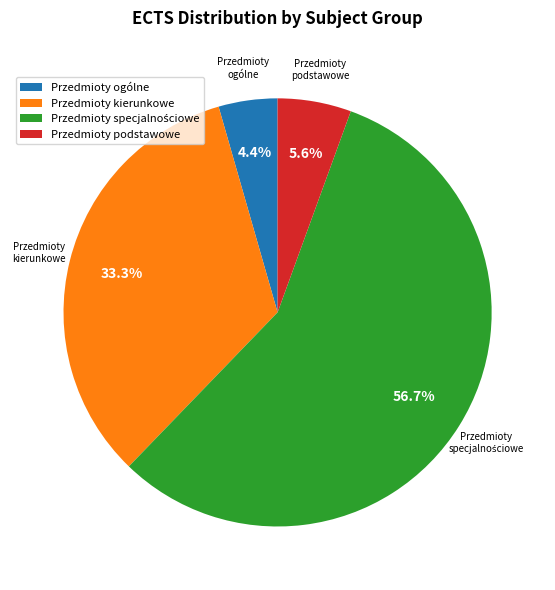

How much of the chart is everything except Przedmioty kierunkowe?

66.7%